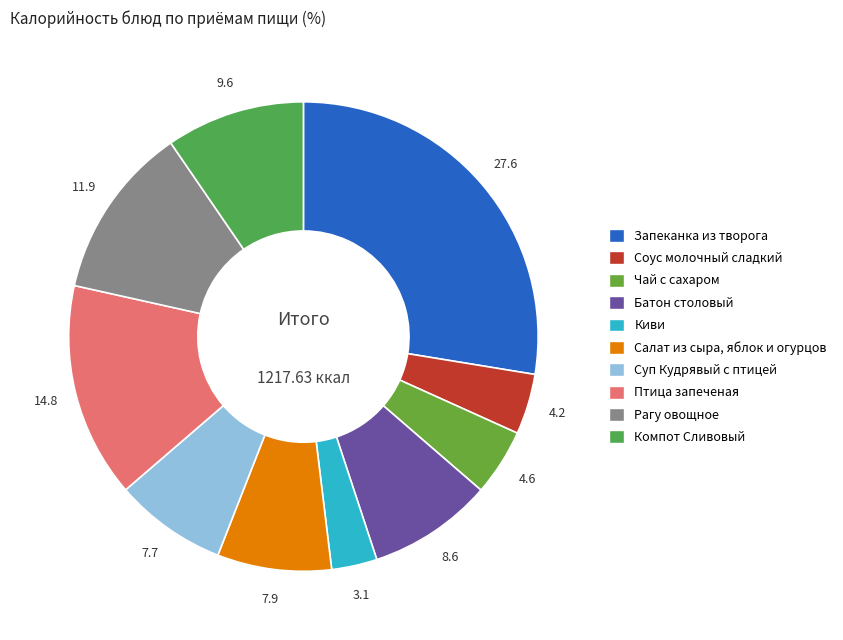

What is the ratio of the value at Компот Сливовый to the value at Чай с сахаром?

2.1